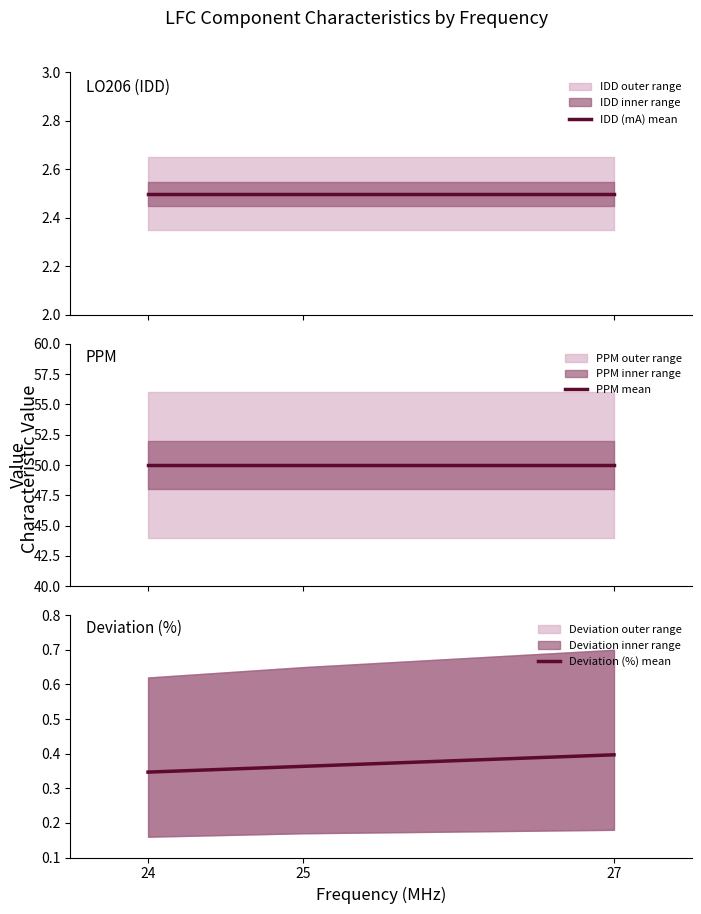

Between 24 and 27, which series saw the biggest shift?

Deviation (%) mean